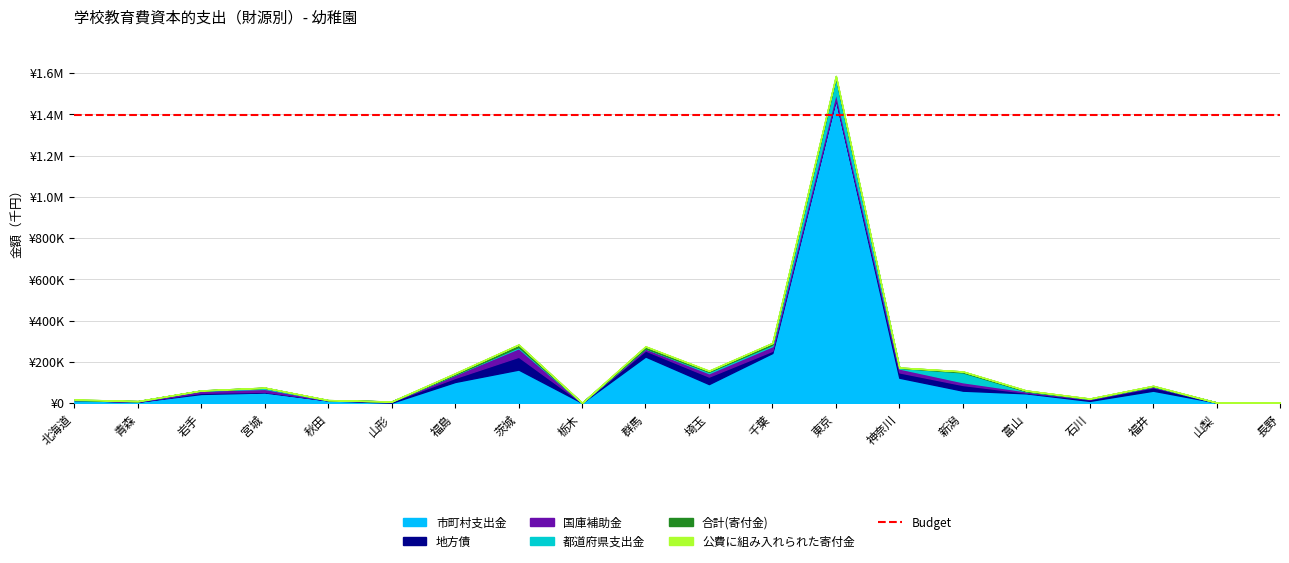

In 都道府県支出金, how many points are lower than both neighbors (excluding endpoints)?

3